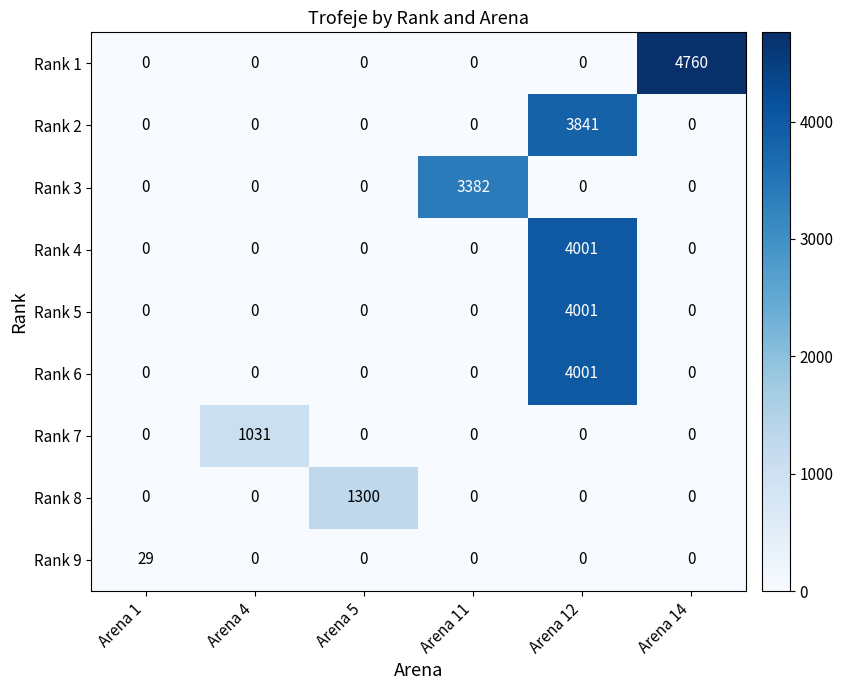

Between Arena 4 and Arena 5, which series saw the biggest shift?

Rank 8